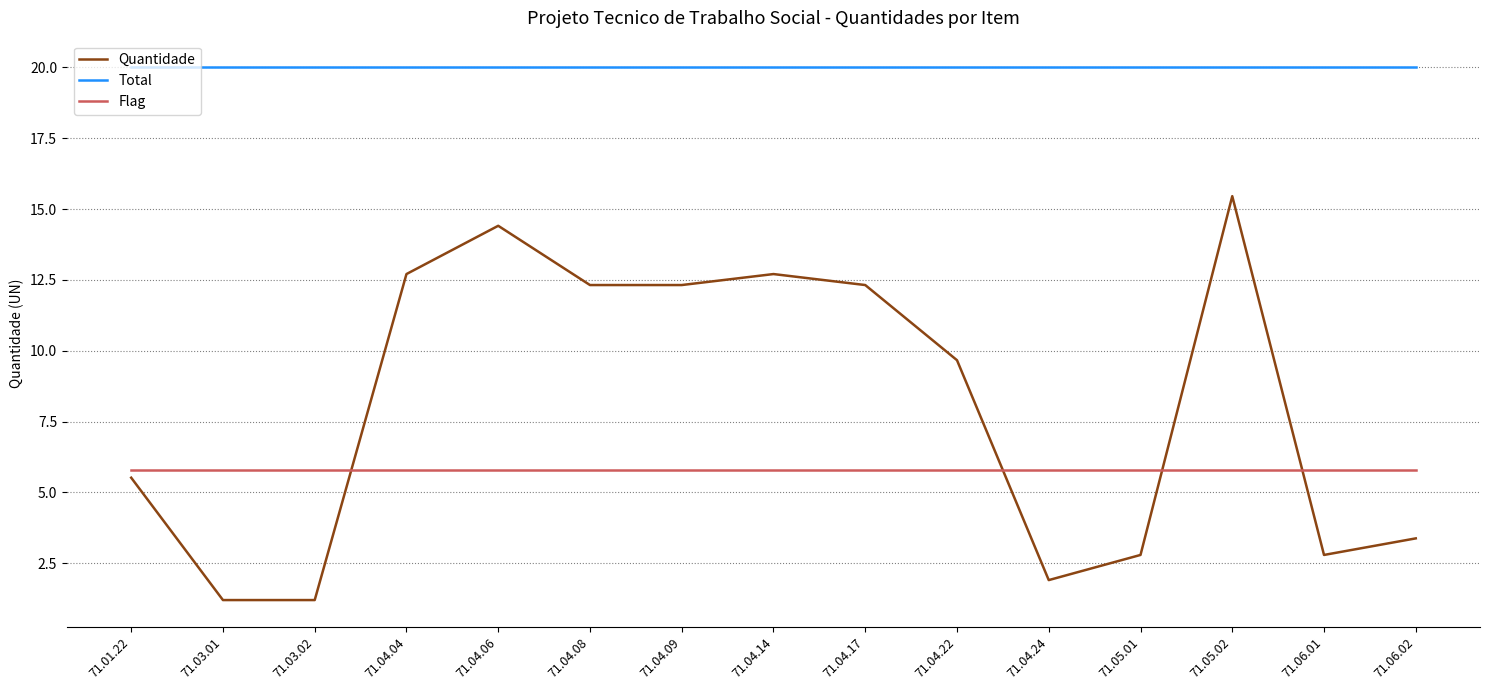

Reading right to left, list all the values displayed in this chart.

Quantidade: 3.4	2.8	15.5	2.8	1.9	9.7	12.3	12.7	12.3	12.3	14.4	12.7	1.2	1.2	5.5
Total: 20.0	20.0	20.0	20.0	20.0	20.0	20.0	20.0	20.0	20.0	20.0	20.0	20.0	20.0	20.0
Flag: 5.8	5.8	5.8	5.8	5.8	5.8	5.8	5.8	5.8	5.8	5.8	5.8	5.8	5.8	5.8